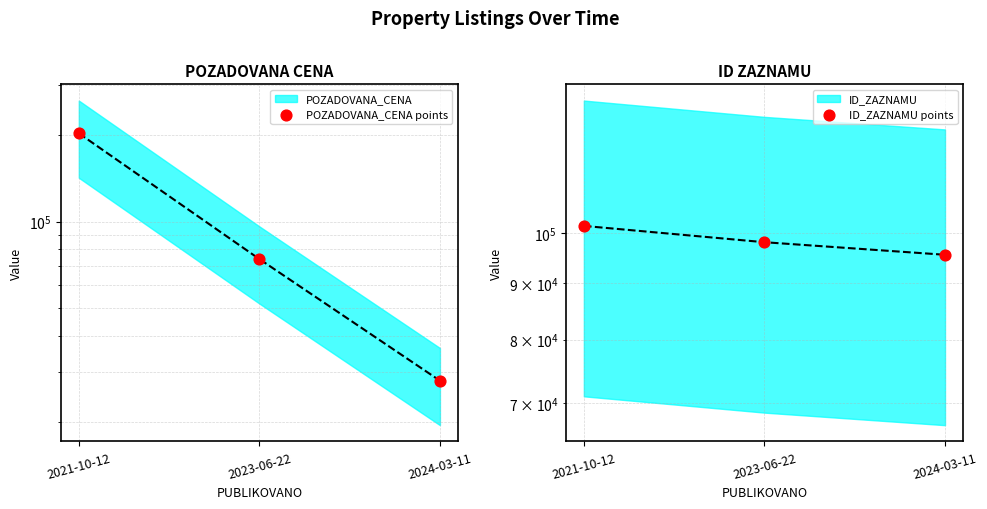

What is the total value across all series at 2021-10-12?

304433